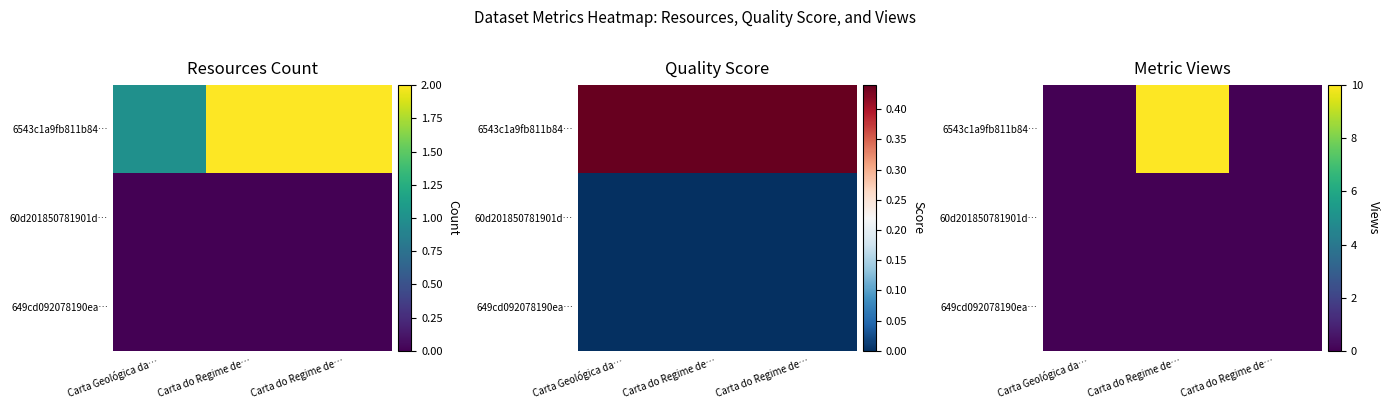

Which series changed the most between Carta Geológica da… and Carta do Regime de…?

6543c1a9fb811b84…